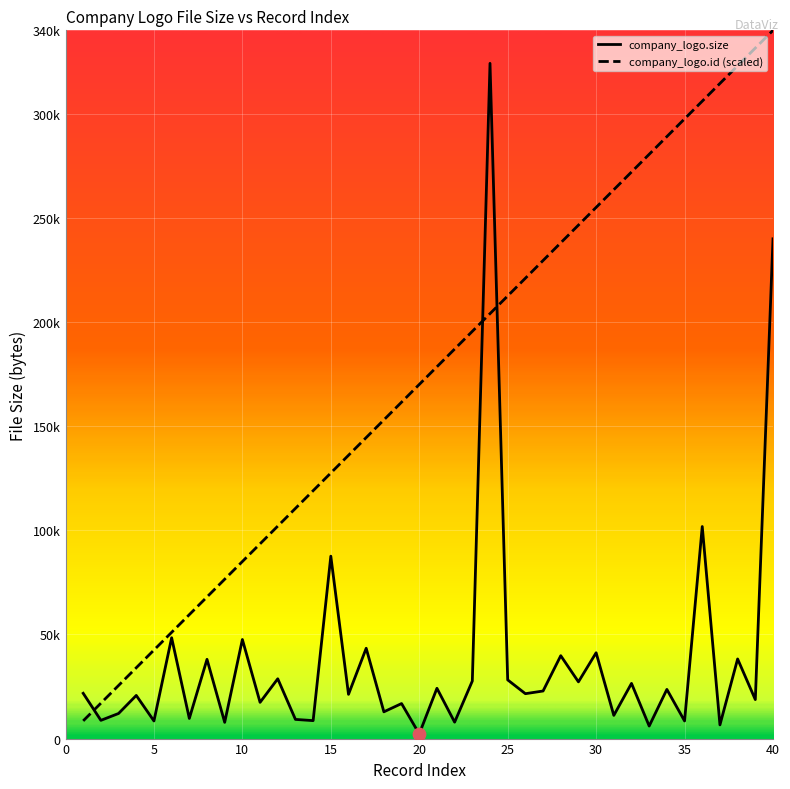

At which category is the sum across all series the highest?

40